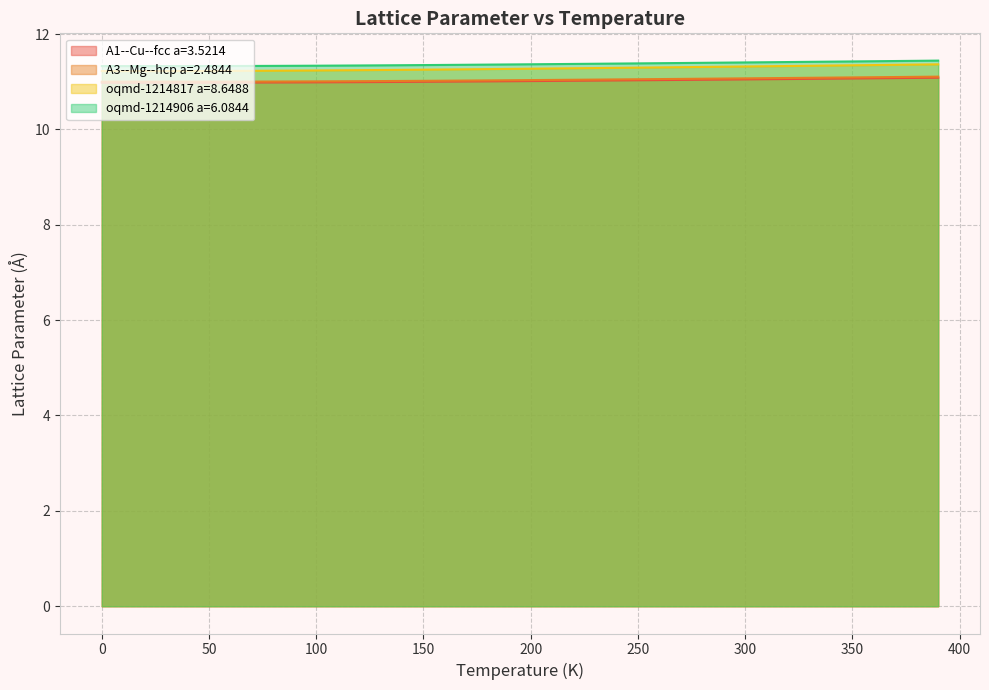

Count the number of categories in the chart.

40